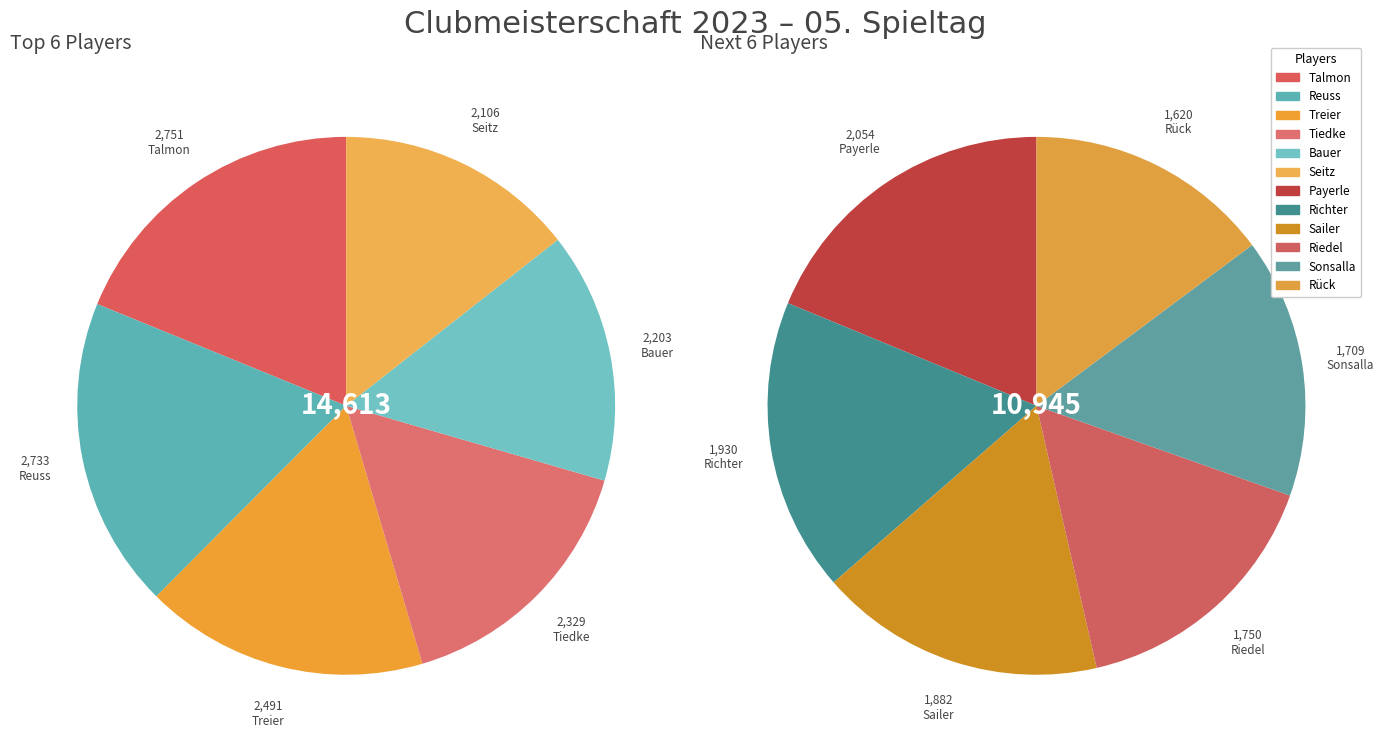

What portion of the pie excludes Richter?

92.4%